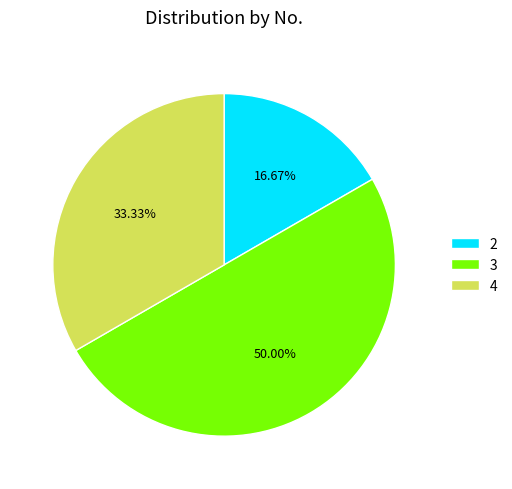

The 4 slice represents 33% of the pie. True or false?

True